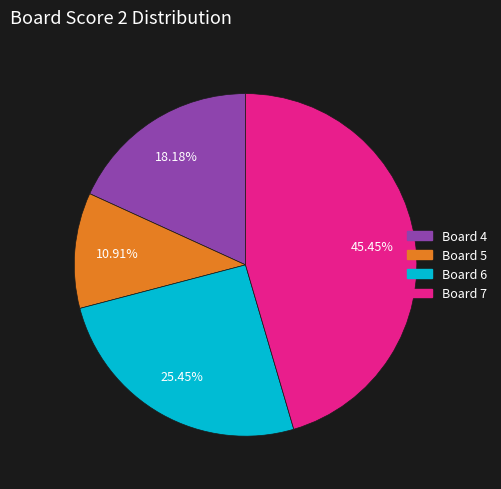

Does any single category account for the majority?

No